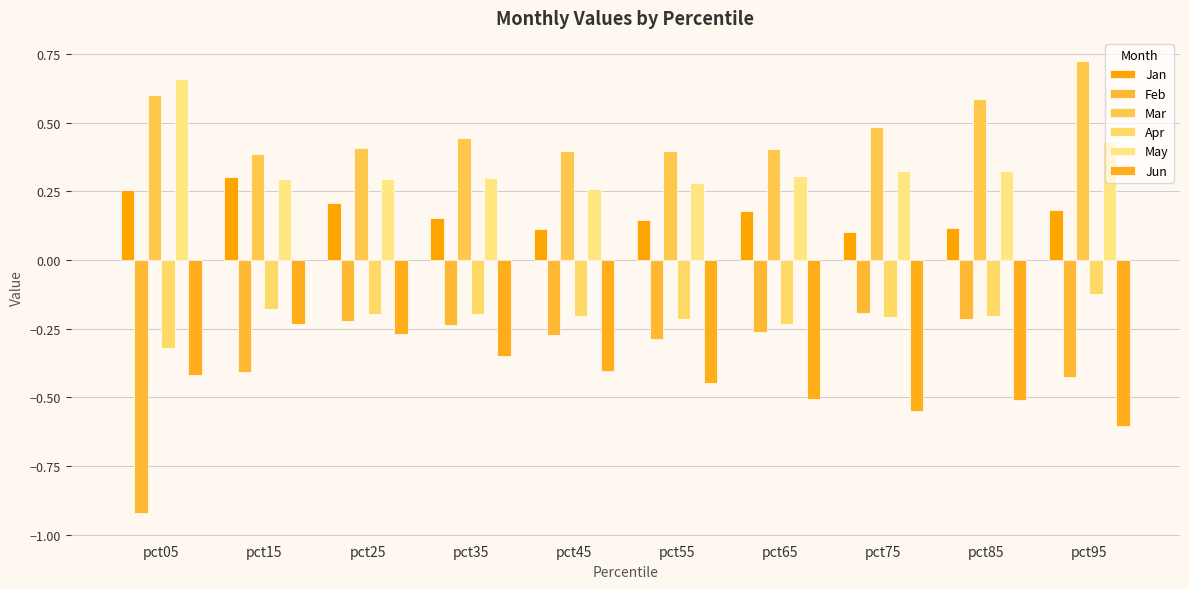

At which category is the sum across all series the highest?

pct25